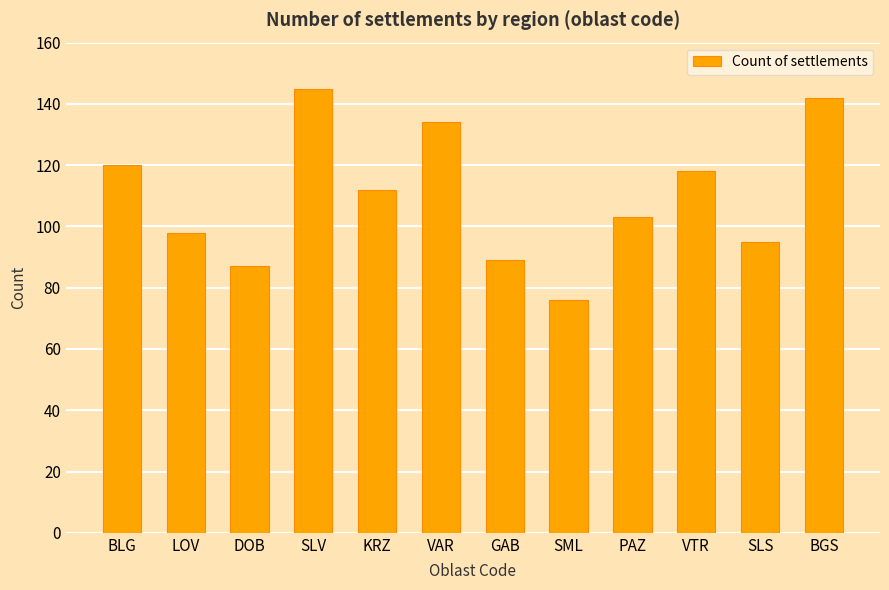

What is the difference between the maximum and minimum values?

69